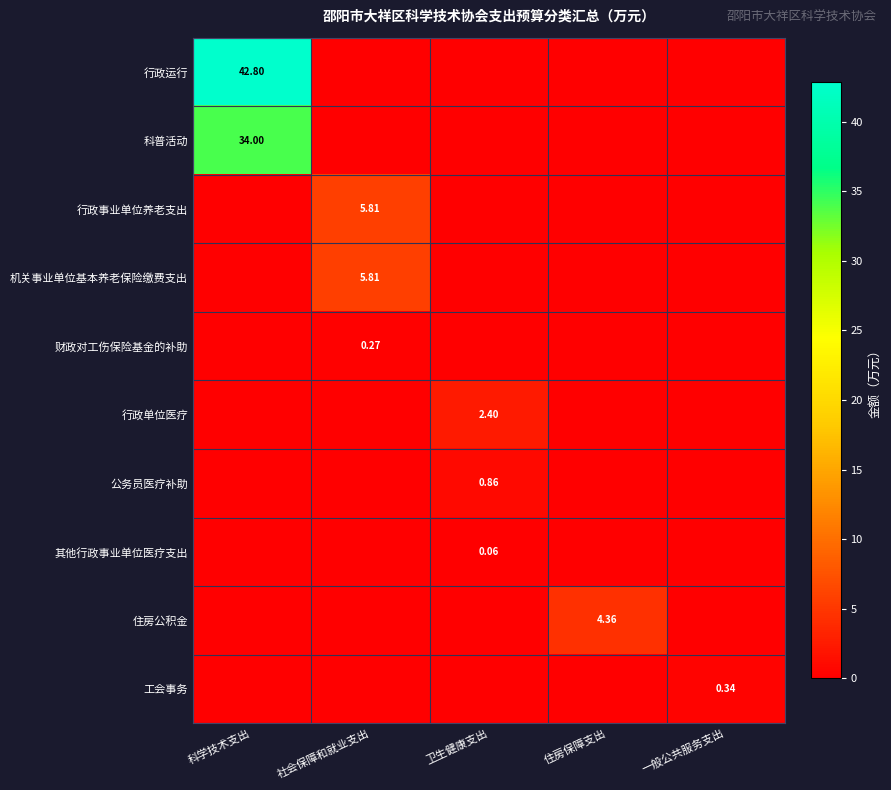

How many data points in 住房公积金 are above 0?

1